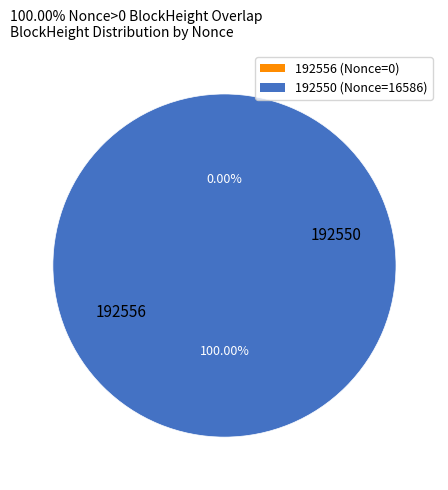

Which category has the biggest portion of the pie?

192550